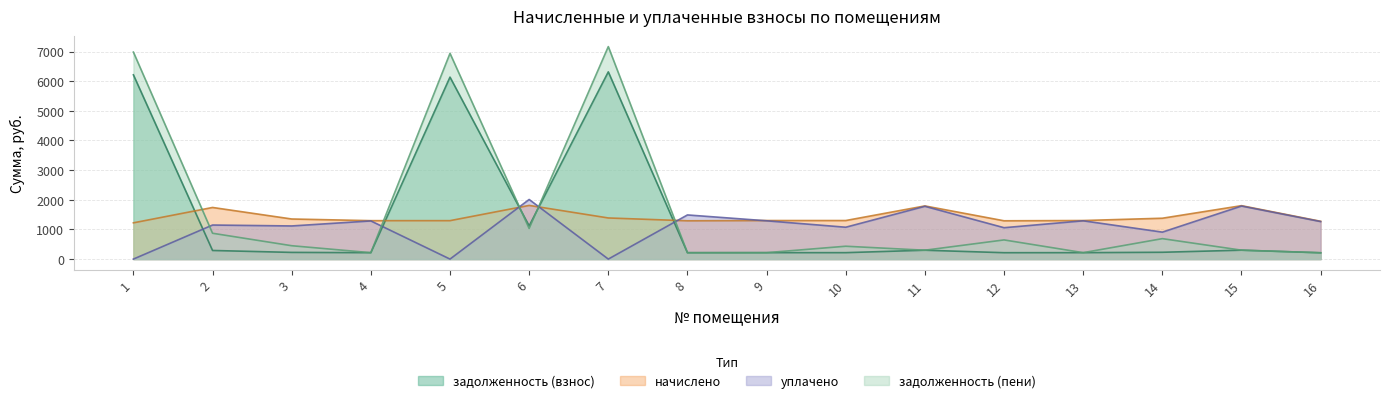

What is the value of the задолженность (пени) point at the 12th from the left?

646.2